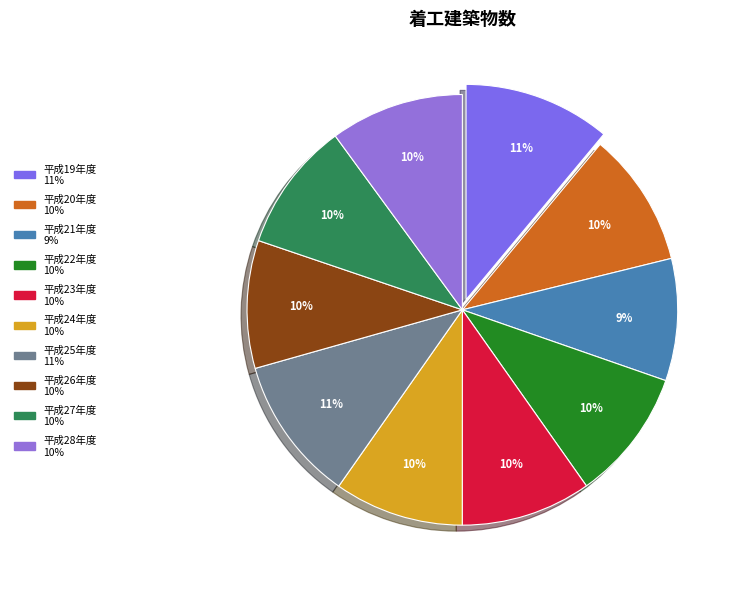

Approximately how many times larger is the value at 平成23年度 compared to 平成27年度?

1.0